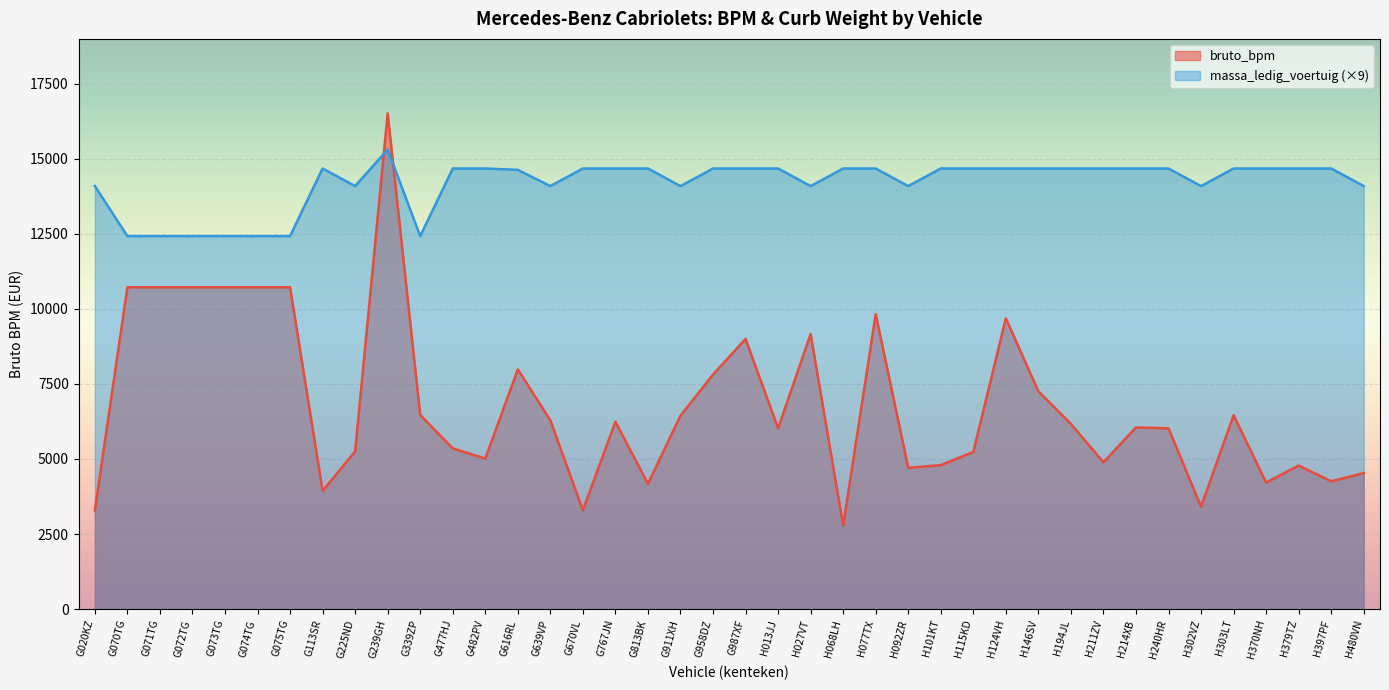

What is the smallest value displayed?

2787